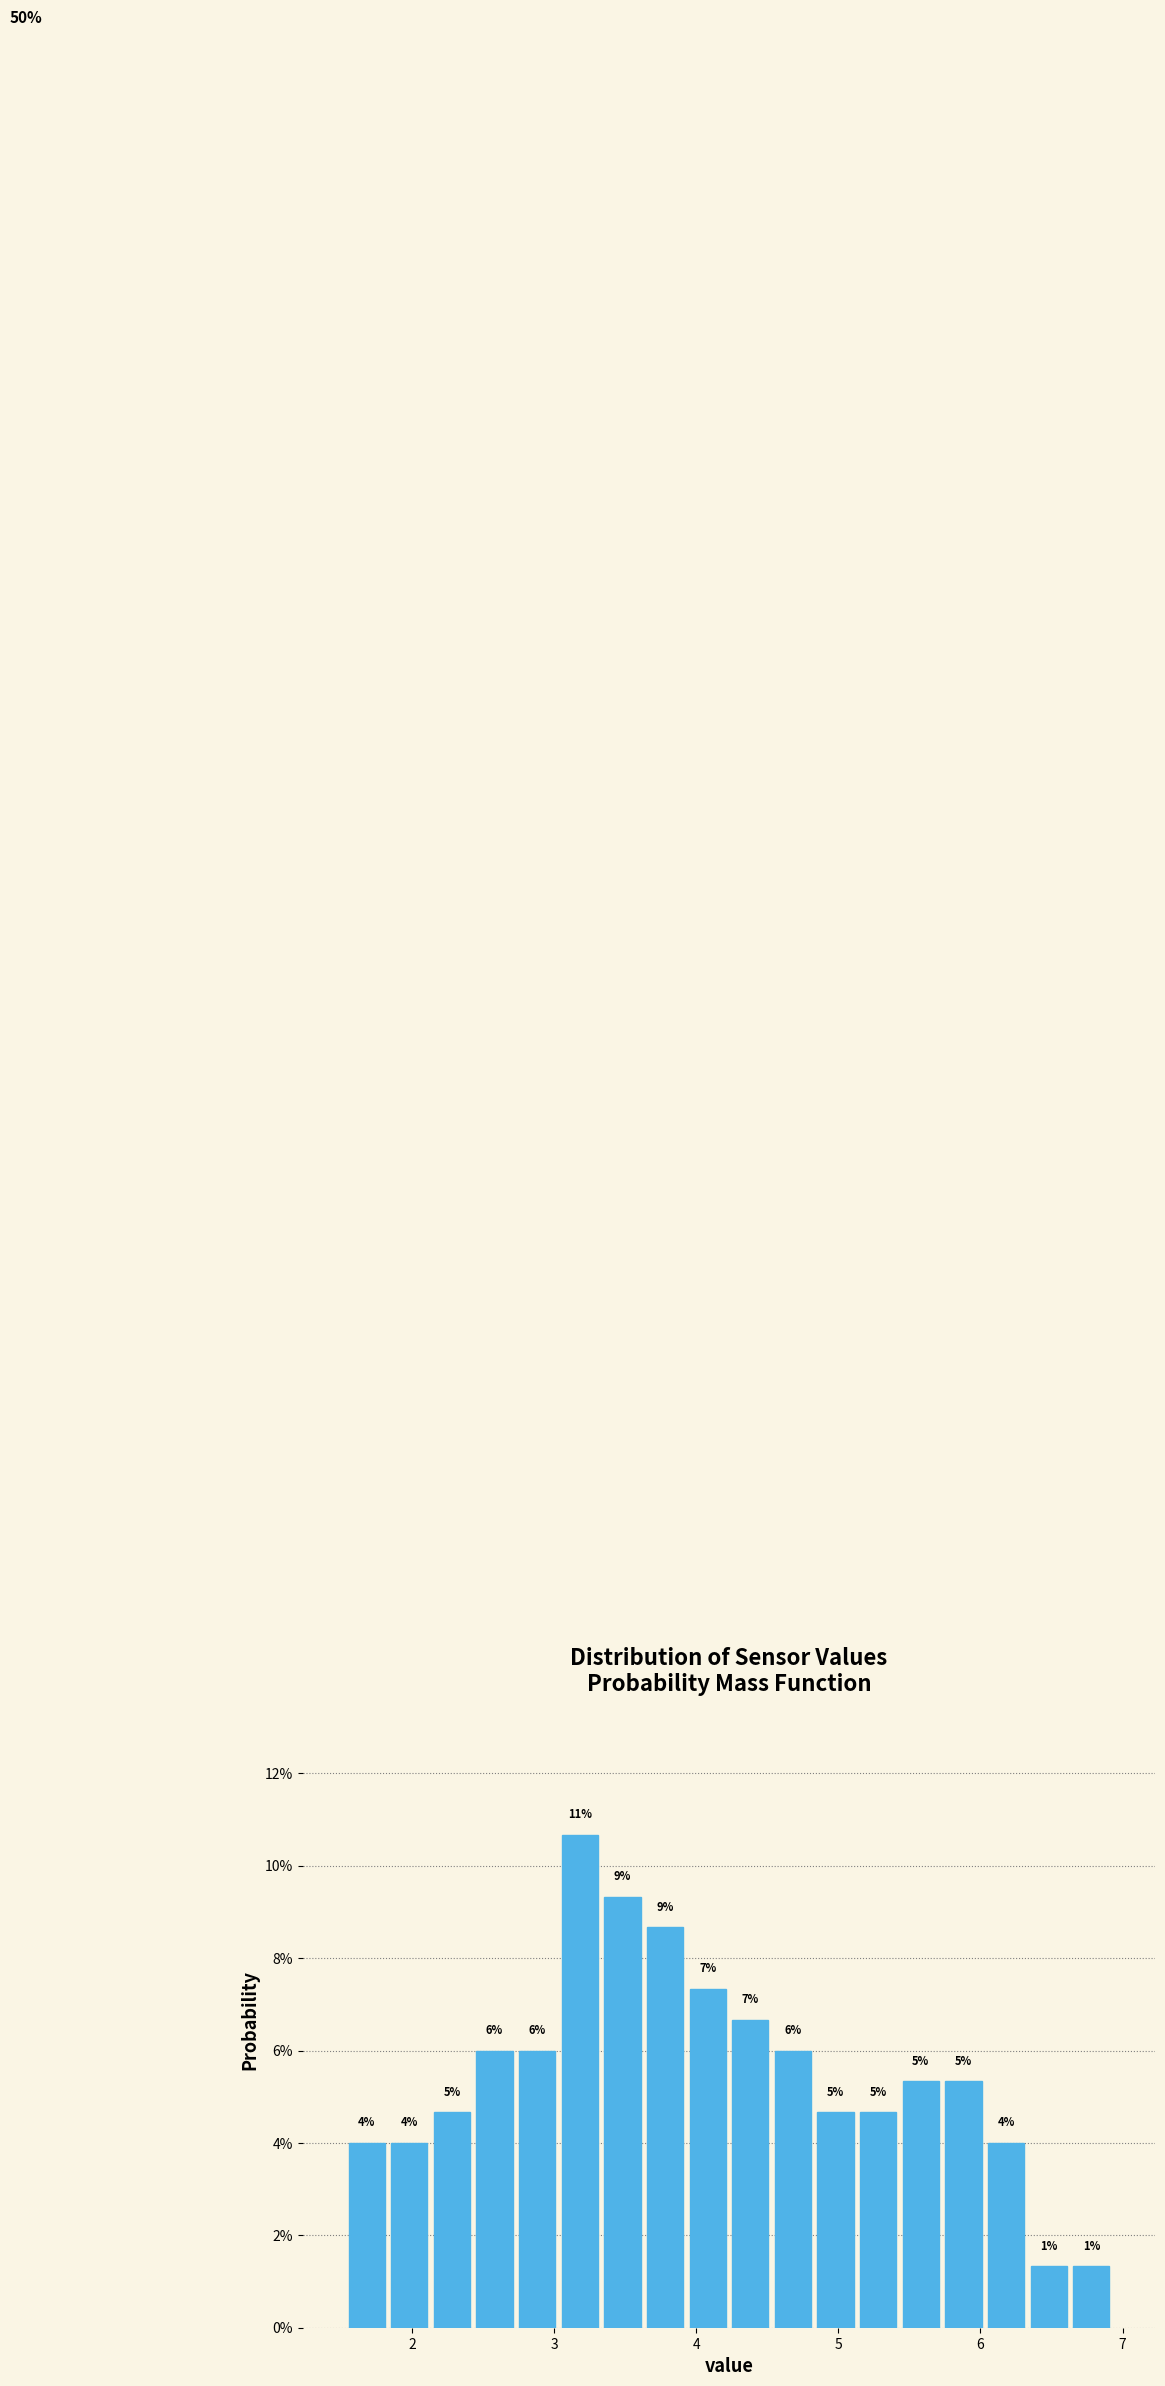

Around what value on the x-axis is the tallest bar? Give the approximate position of its centre, as read against the axis.

3.2